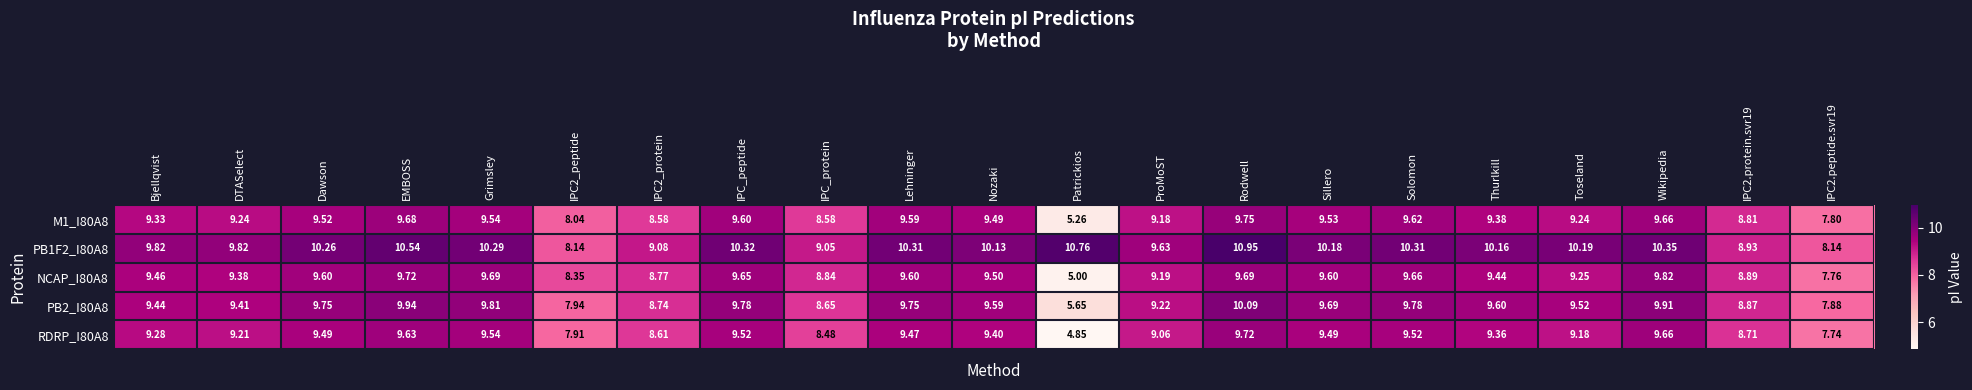

At which category is the sum across all series the highest?

Rodwell